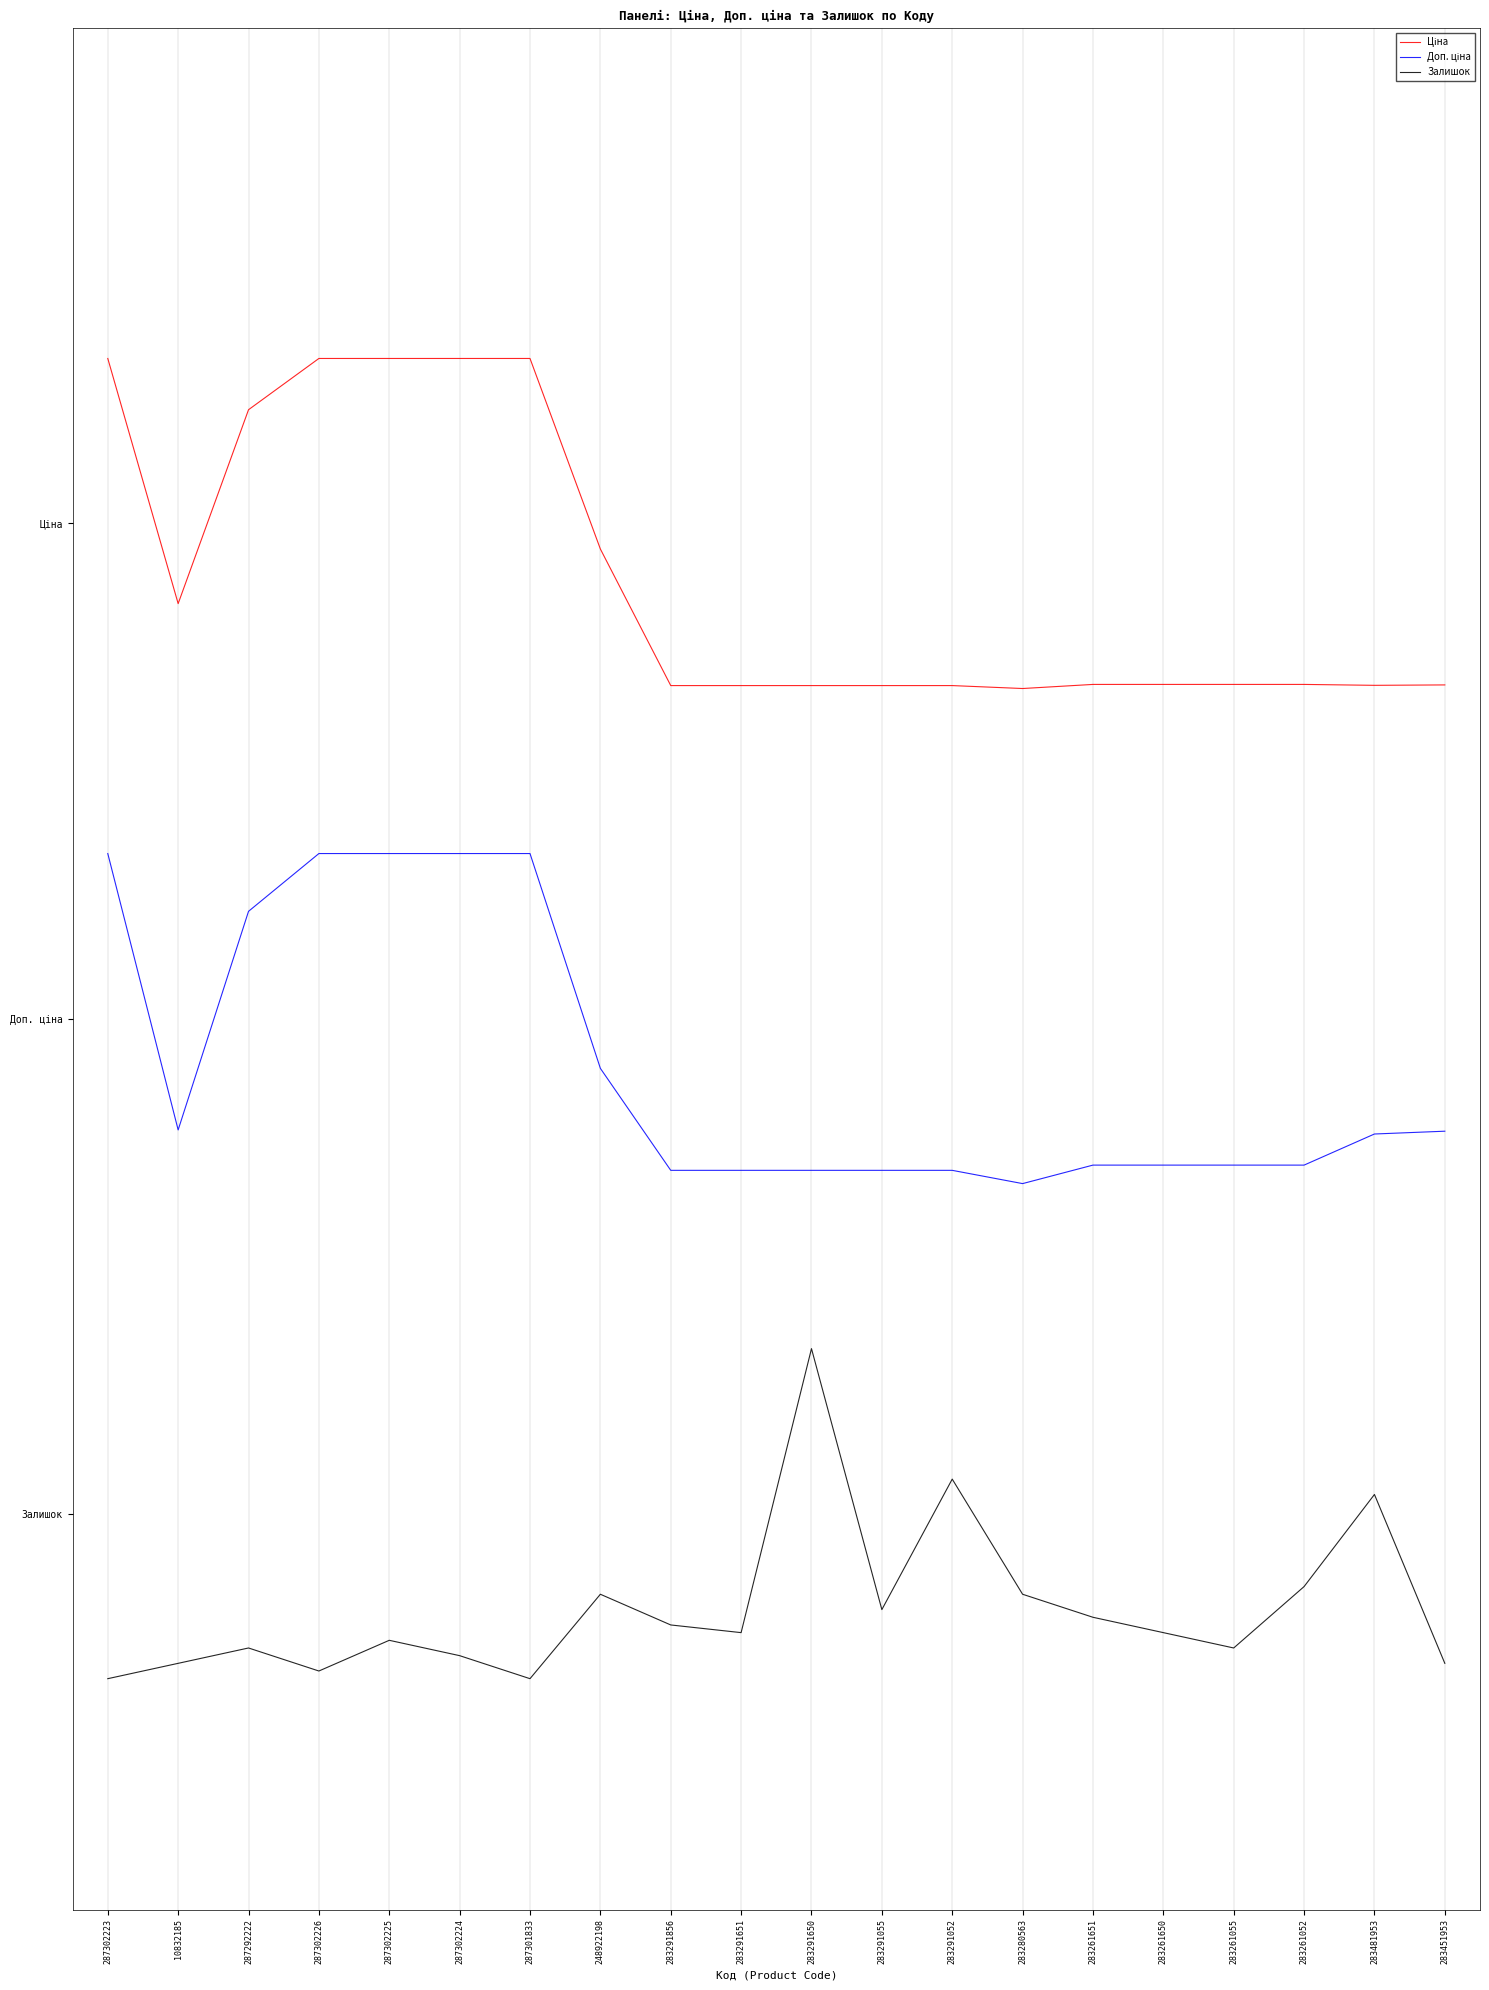

At how many categories does at least one series exceed 1?

20